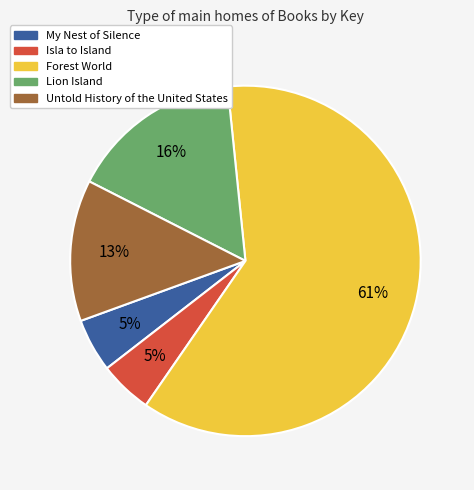

Between Untold History of the United States and Isla to Island, which is larger?

Untold History of the United States